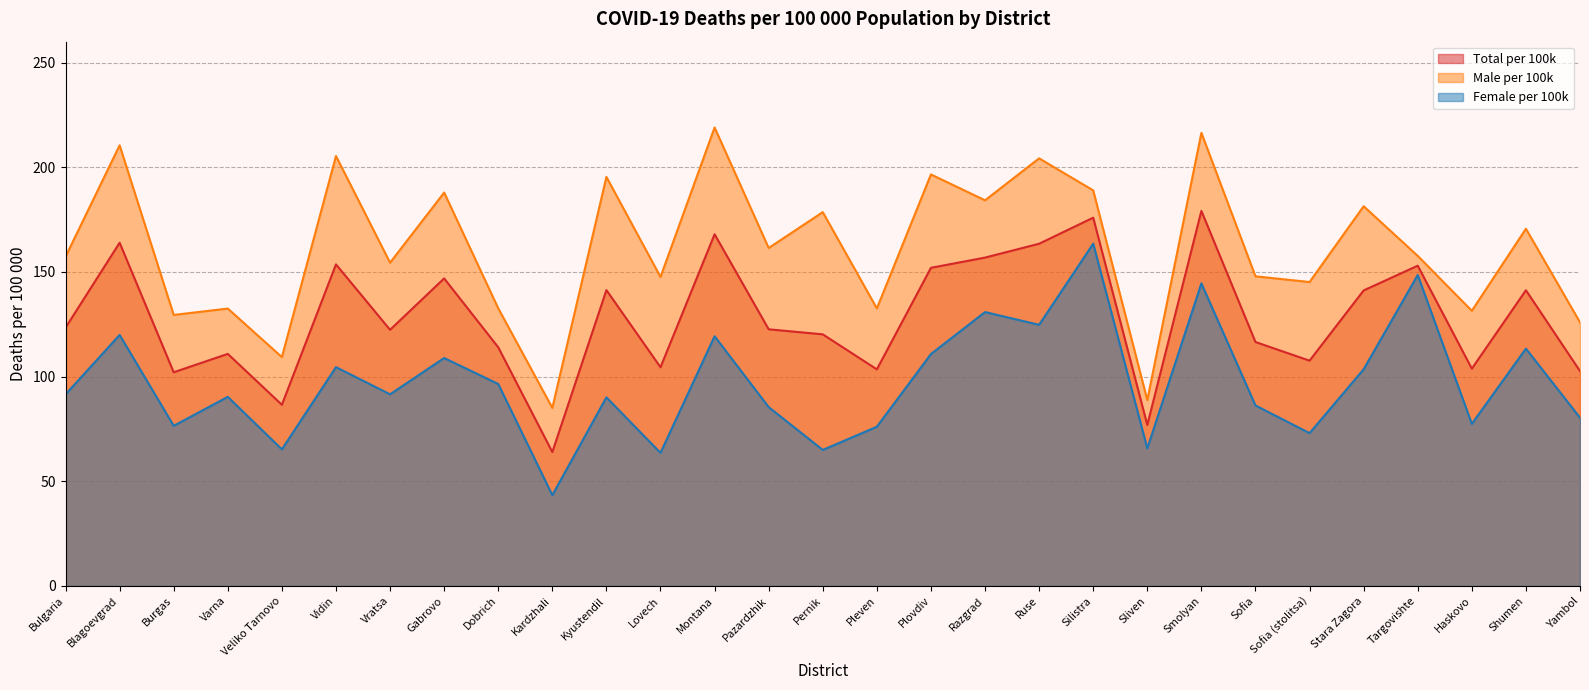

At how many categories does at least one series exceed 51?

29